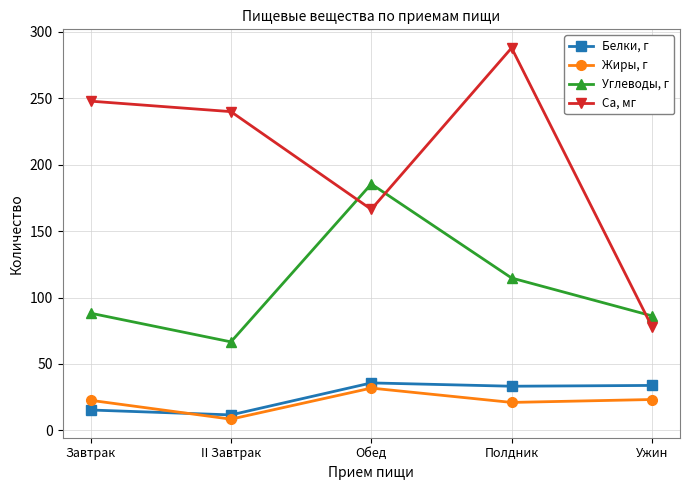

Between Завтрак and Обед, which series saw the biggest shift?

Углеводы, г